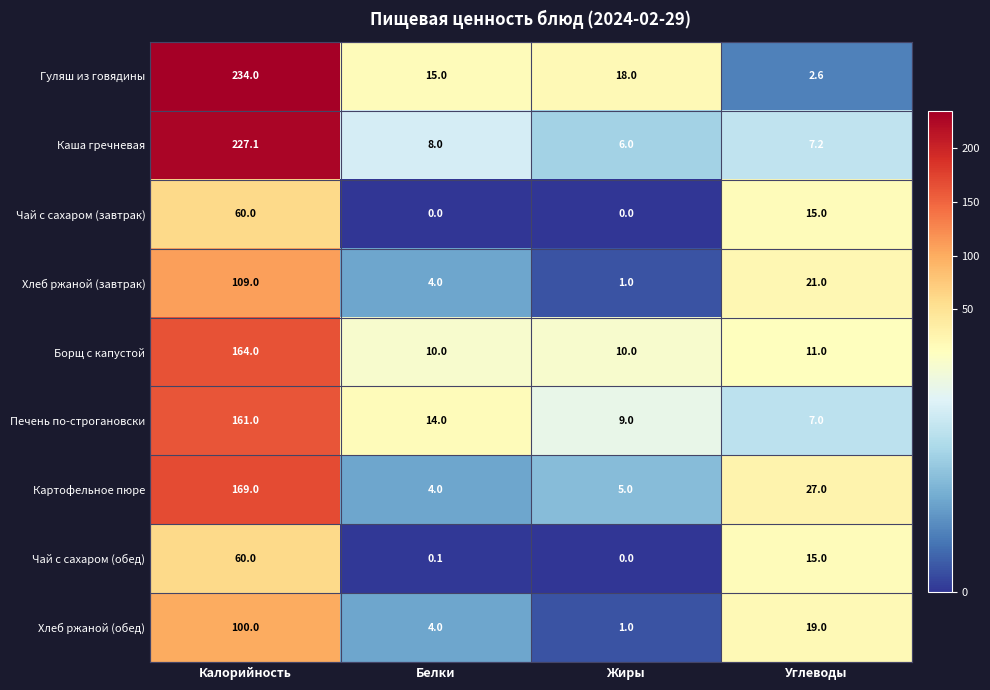

What is the difference between the highest and lowest values at Жиры?

18.0